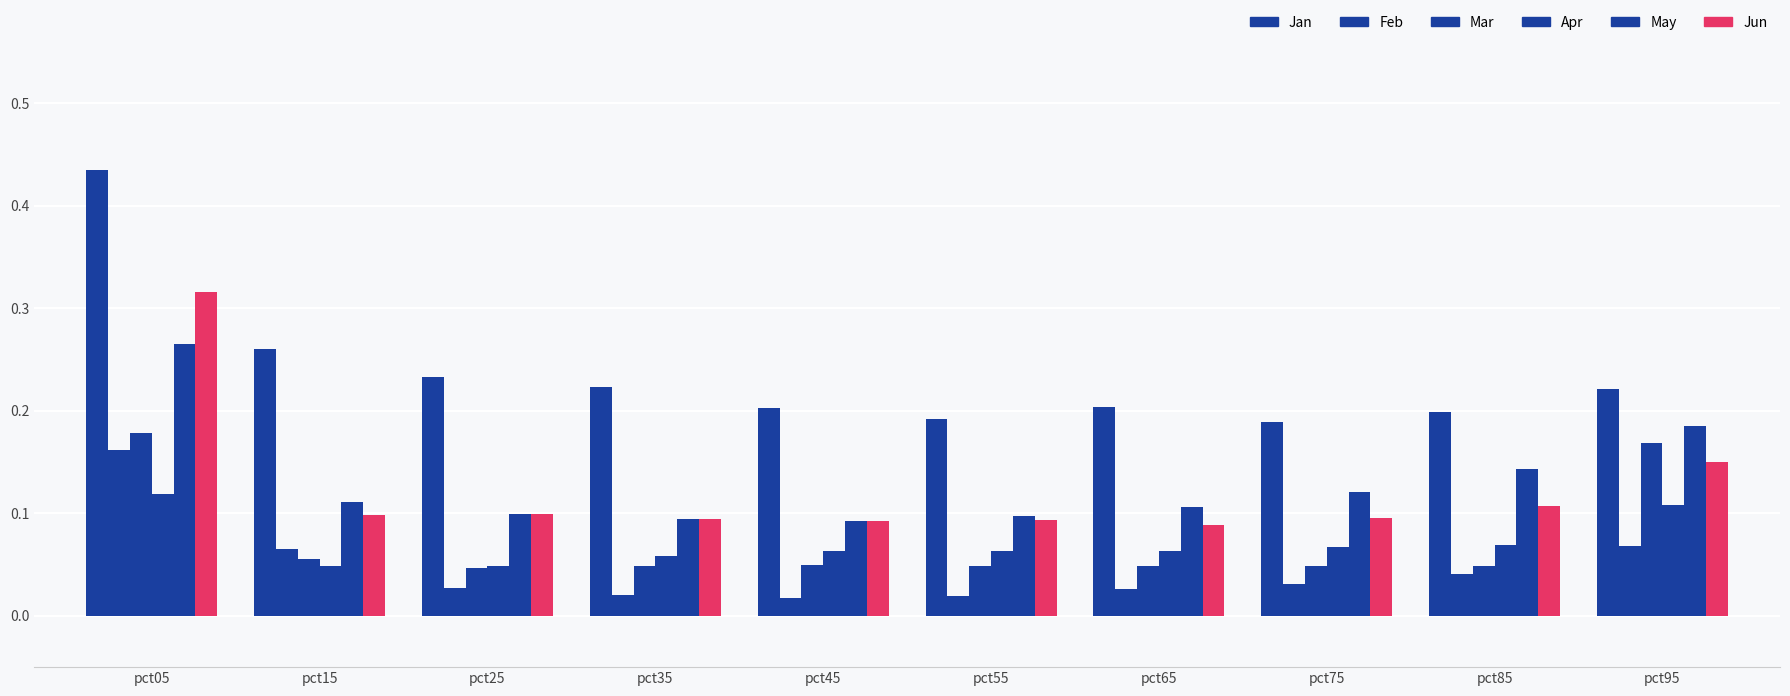

Reading left to right, list all the values displayed in this chart.

Jan: pct05=0.4	pct15=0.3	pct25=0.2	pct35=0.2	pct45=0.2	pct55=0.2	pct65=0.2	pct75=0.2	pct85=0.2	pct95=0.2
Feb: pct05=0.2	pct15=0.1	pct25=0.0	pct35=0.0	pct45=0.0	pct55=0.0	pct65=0.0	pct75=0.0	pct85=0.0	pct95=0.1
Mar: pct05=0.2	pct15=0.1	pct25=0.0	pct35=0.0	pct45=0.1	pct55=0.0	pct65=0.0	pct75=0.0	pct85=0.0	pct95=0.2
Apr: pct05=0.1	pct15=0.0	pct25=0.0	pct35=0.1	pct45=0.1	pct55=0.1	pct65=0.1	pct75=0.1	pct85=0.1	pct95=0.1
May: pct05=0.3	pct15=0.1	pct25=0.1	pct35=0.1	pct45=0.1	pct55=0.1	pct65=0.1	pct75=0.1	pct85=0.1	pct95=0.2
Jun: pct05=0.3	pct15=0.1	pct25=0.1	pct35=0.1	pct45=0.1	pct55=0.1	pct65=0.1	pct75=0.1	pct85=0.1	pct95=0.1